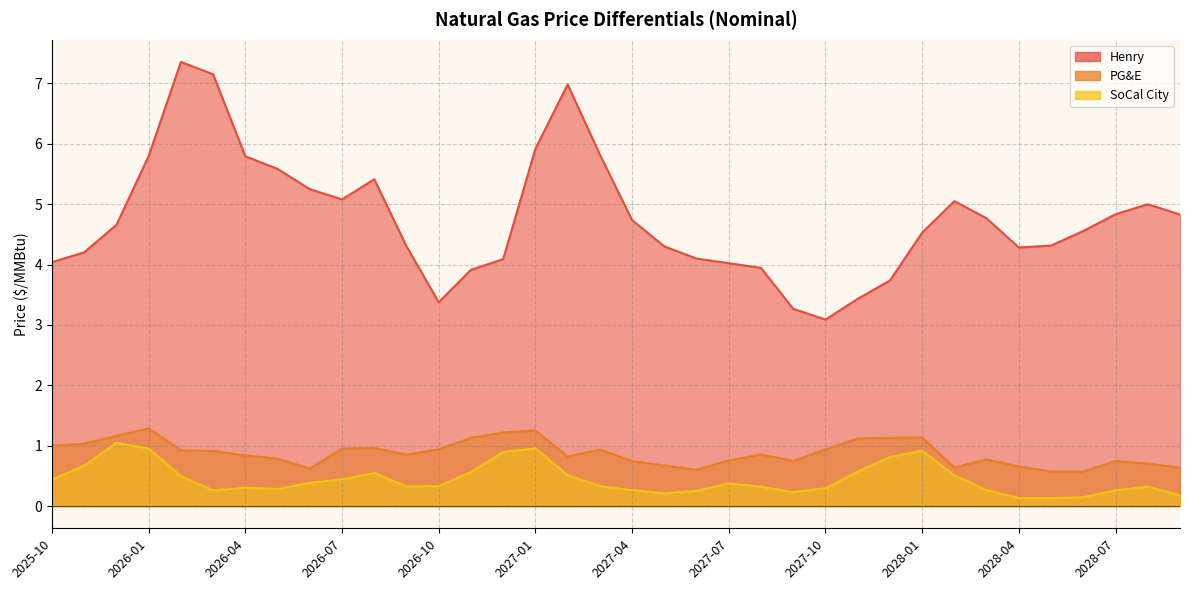

Which series has the widest spread of values?

Henry